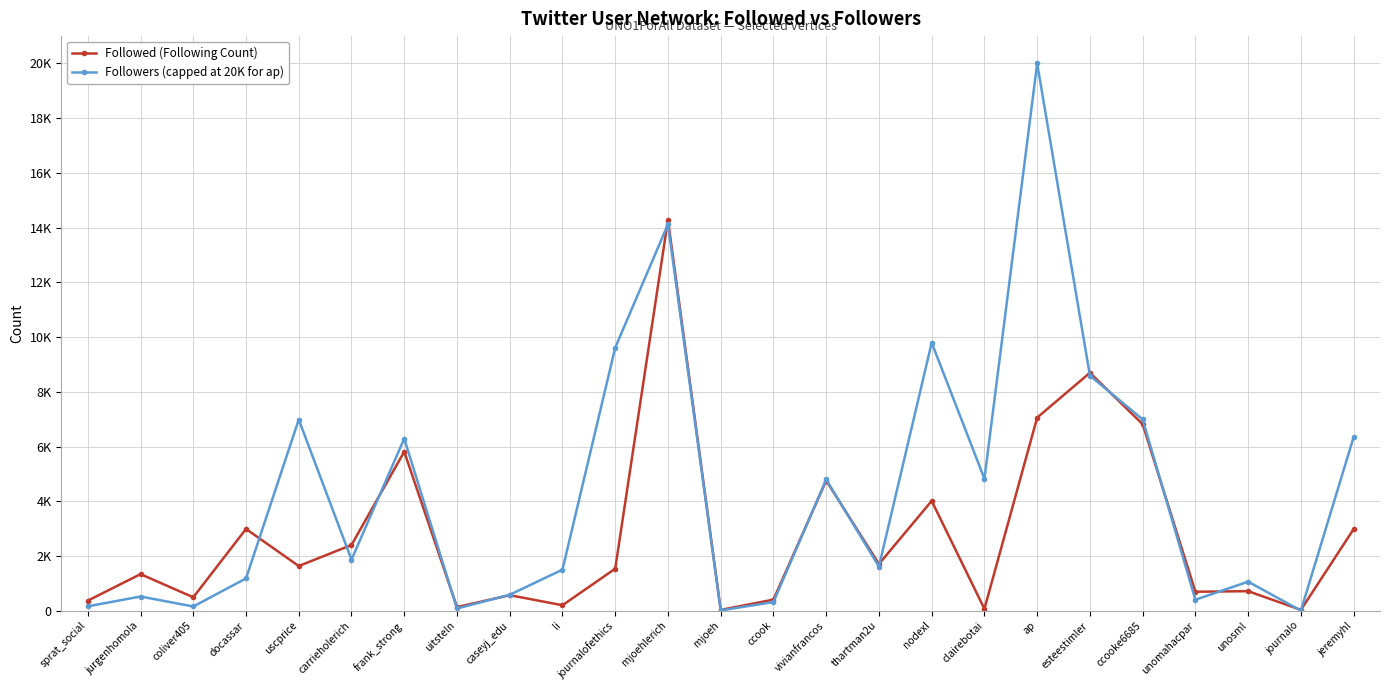

What is the difference between the second highest and minimum values in the Followed (Following Count) series?

8667